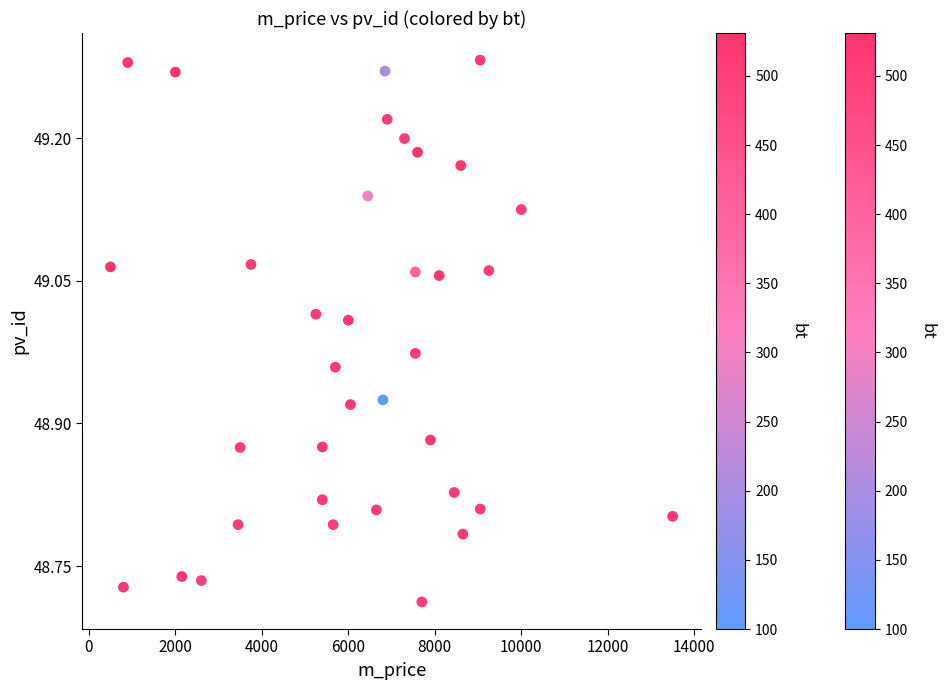

What is the range of Y values (max minus min)?

0.6